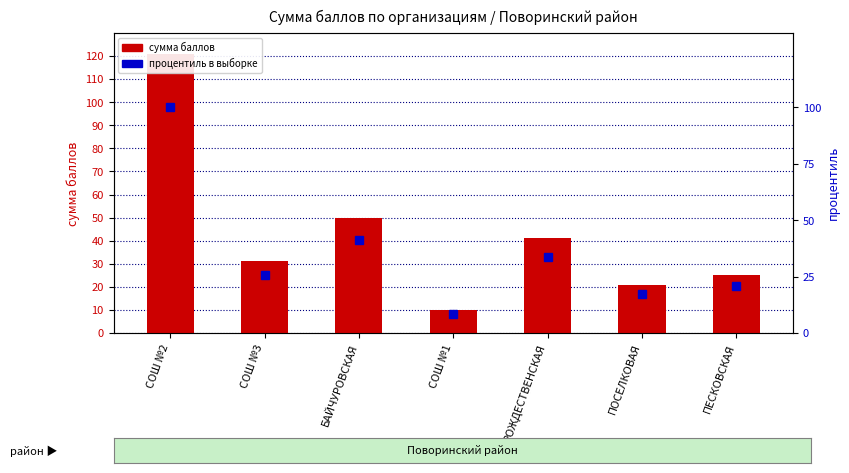

Count the number of data series in this chart.

2